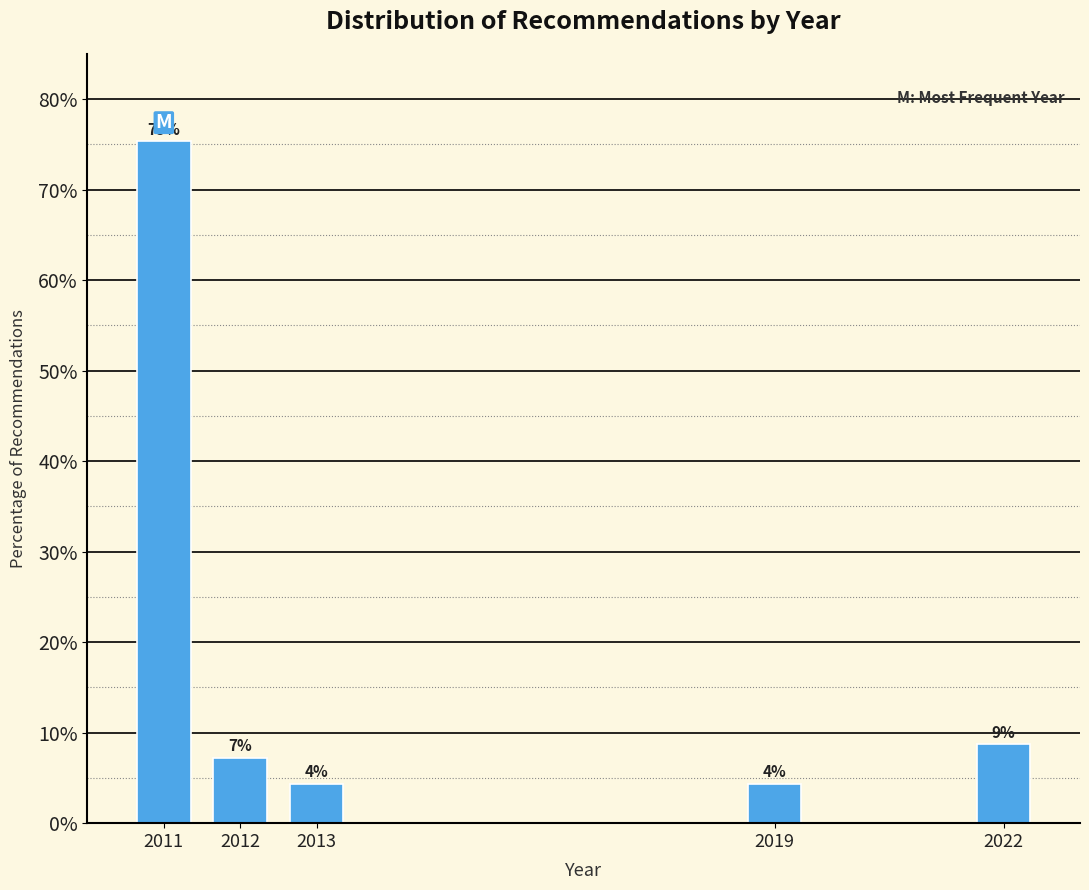

Are the bars horizontal?

No